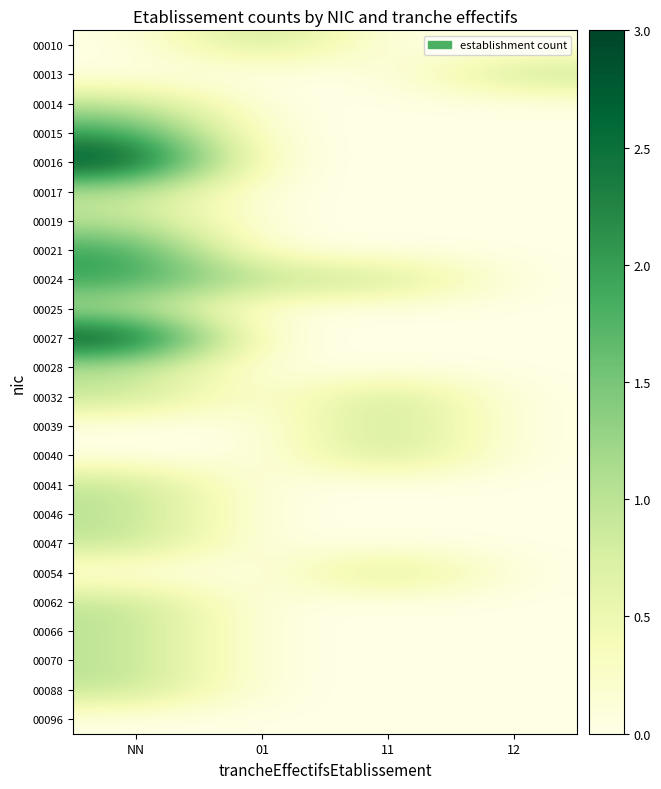

Reading left to right, list all the values displayed in this chart.

00010: NN=0	01=1	11=0	12=0
00013: NN=0	01=0	11=0	12=1
00014: NN=1	01=0	11=0	12=0
00015: NN=2	01=0	11=0	12=0
00016: NN=3	01=0	11=0	12=0
00017: NN=1	01=0	11=0	12=0
00019: NN=1	01=0	11=0	12=0
00021: NN=2	01=0	11=0	12=0
00024: NN=2	01=1	11=1	12=0
00025: NN=1	01=0	11=0	12=0
00027: NN=3	01=0	11=0	12=0
00028: NN=1	01=0	11=0	12=0
00032: NN=1	01=0	11=1	12=0
00039: NN=0	01=0	11=1	12=0
00040: NN=0	01=0	11=1	12=0
00041: NN=1	01=0	11=0	12=0
00046: NN=1	01=0	11=0	12=0
00047: NN=1	01=0	11=0	12=0
00054: NN=0	01=0	11=1	12=0
00062: NN=1	01=0	11=0	12=0
00066: NN=1	01=0	11=0	12=0
00070: NN=1	01=0	11=0	12=0
00088: NN=1	01=0	11=0	12=0
00096: NN=0	01=0	11=0	12=0